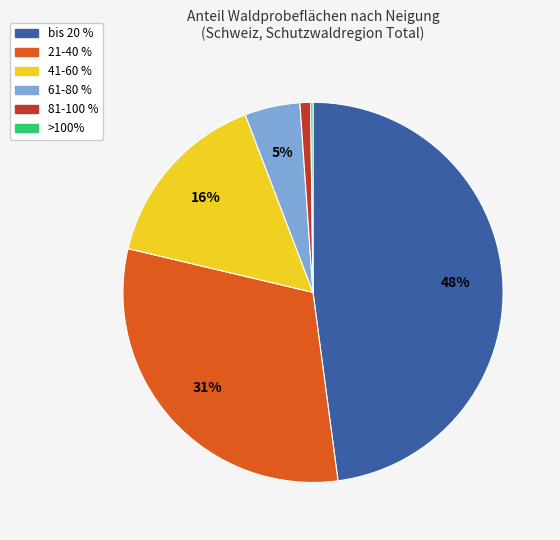

Is 61-80 % the majority of the pie?

No